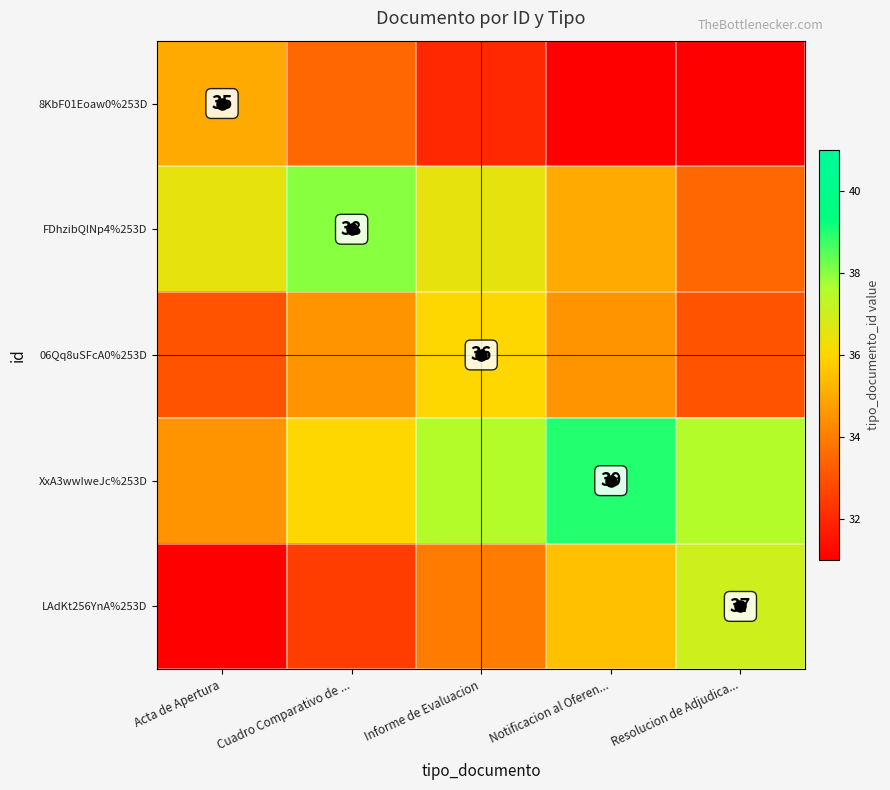

Which category has the highest value across all series?

Notificacion al Oferen...